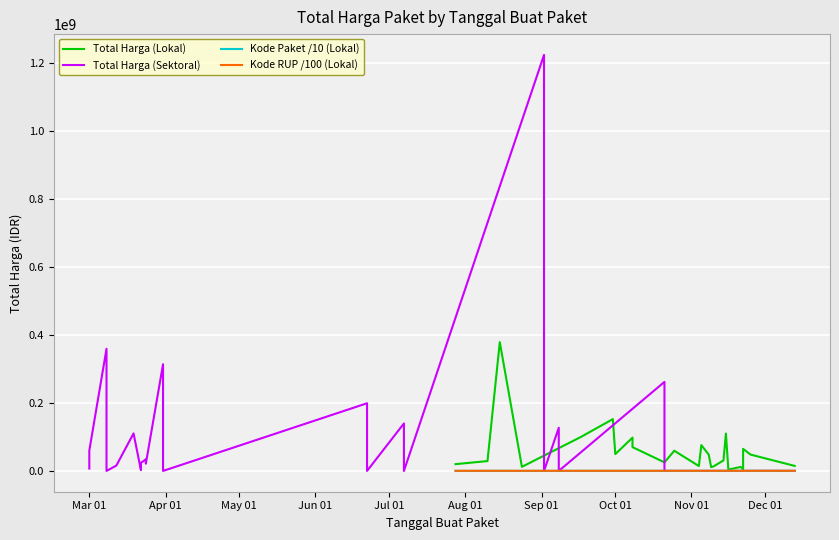

Which series has the largest range (max minus min)?

Total Harga (Sektoral)